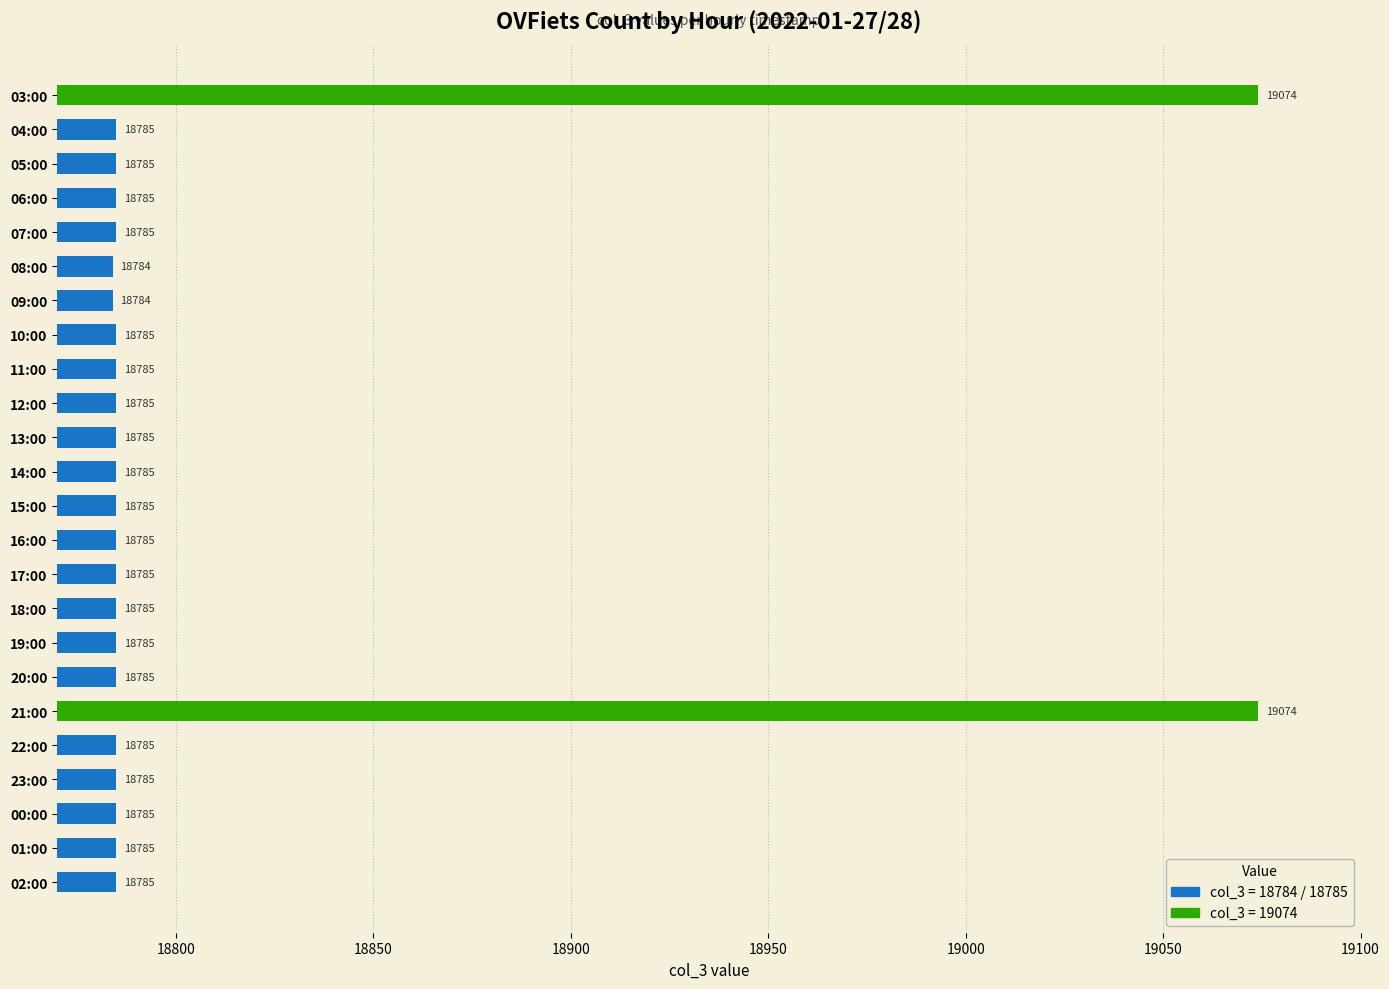

How many bars are there in total?

24